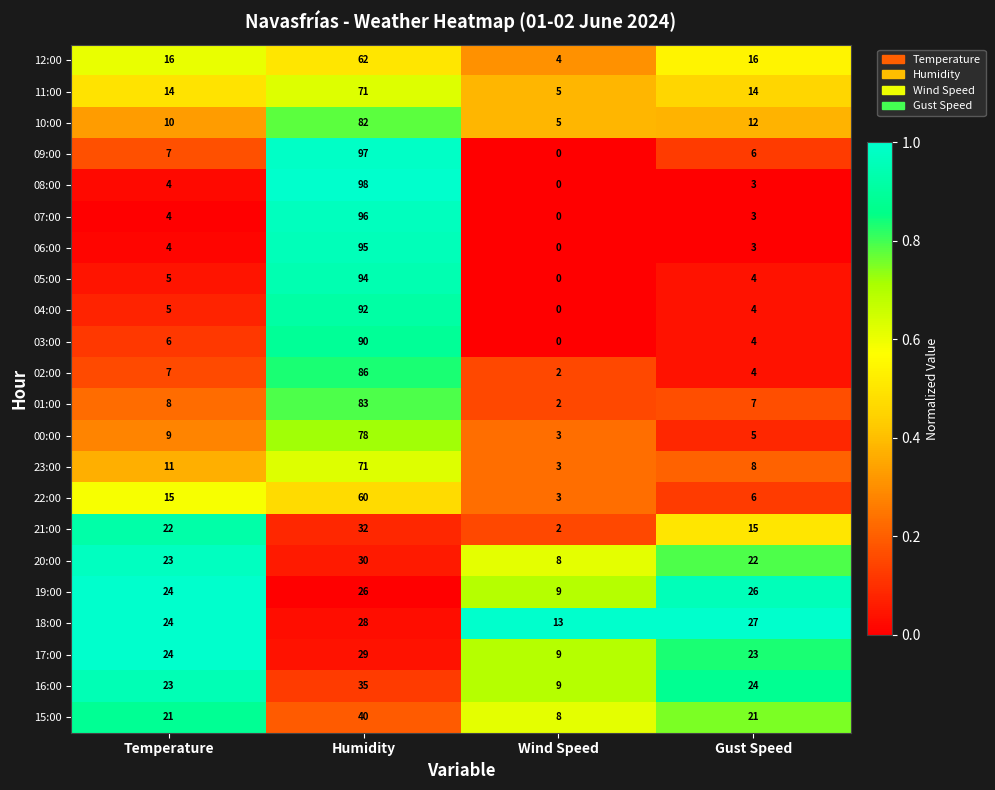

Is it true that 12:00 equals 101 at Humidity?

False